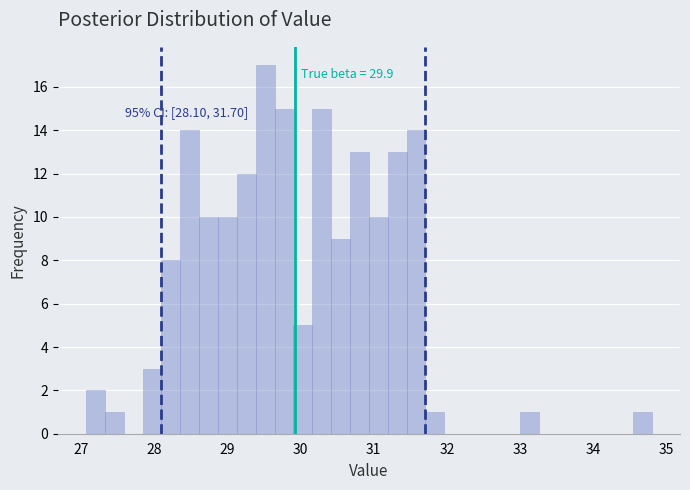

Read against the x-axis, roughly where is the centre of the tallest bar?

29.5